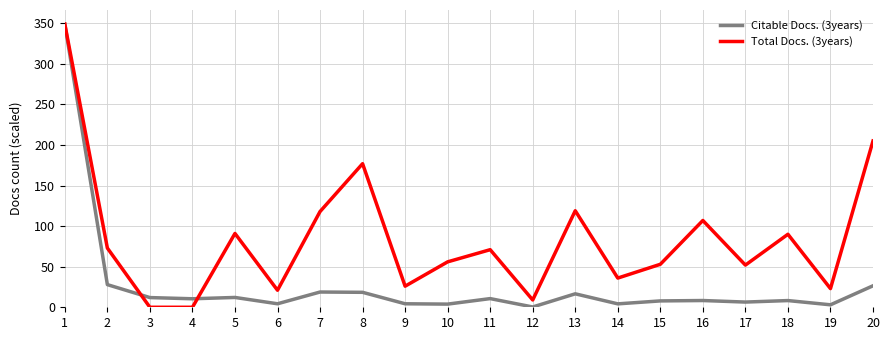

At 18, list the series in order from largest to smallest.

Total Docs. (3years), Citable Docs. (3years)